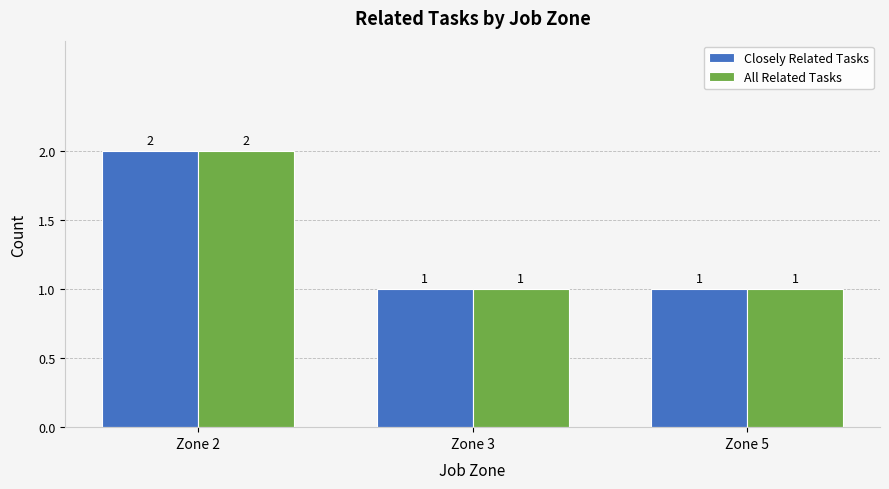

Are the bars grouped side by side (vs. stacked)?

Yes